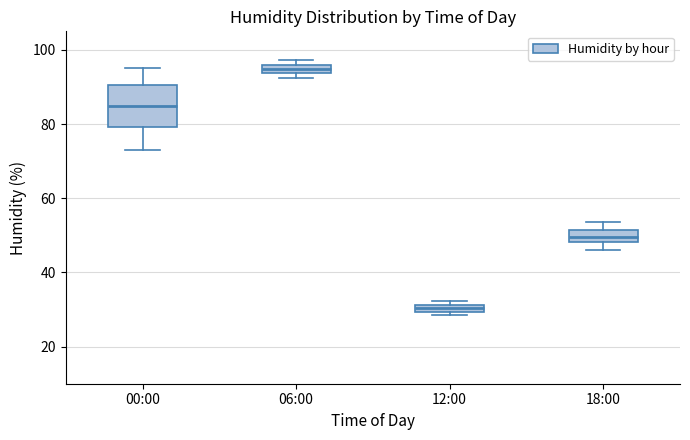

Which box's median line is the lowest?

12:00